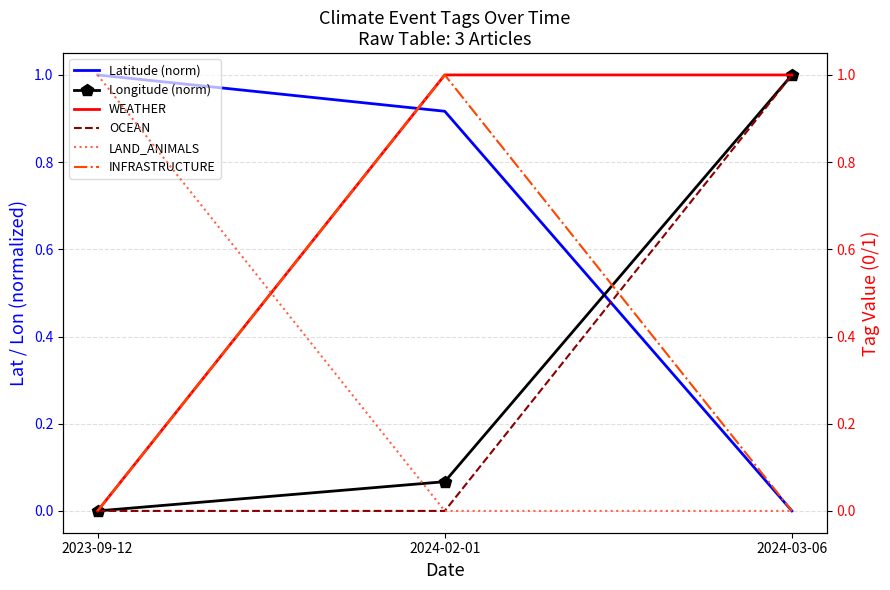

The value of OCEAN at 2023-09-12 is 0.5. True or false?

False